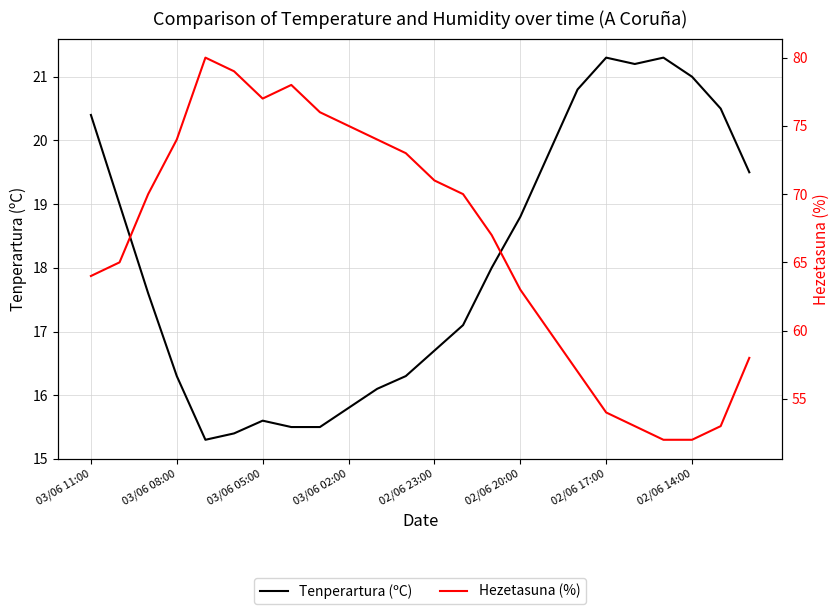

What is the label of the 18th point from the left?

17